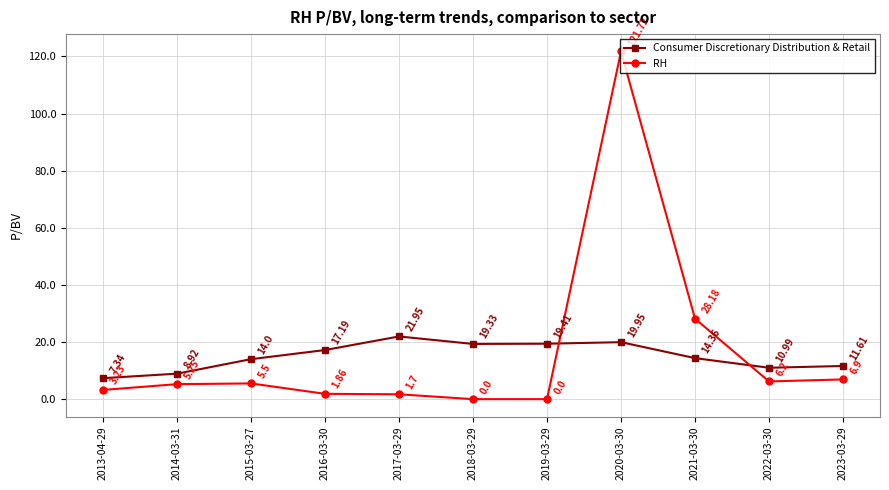

At which label is Consumer Discretionary Distribution & Retail closest to 14?

2015-03-27